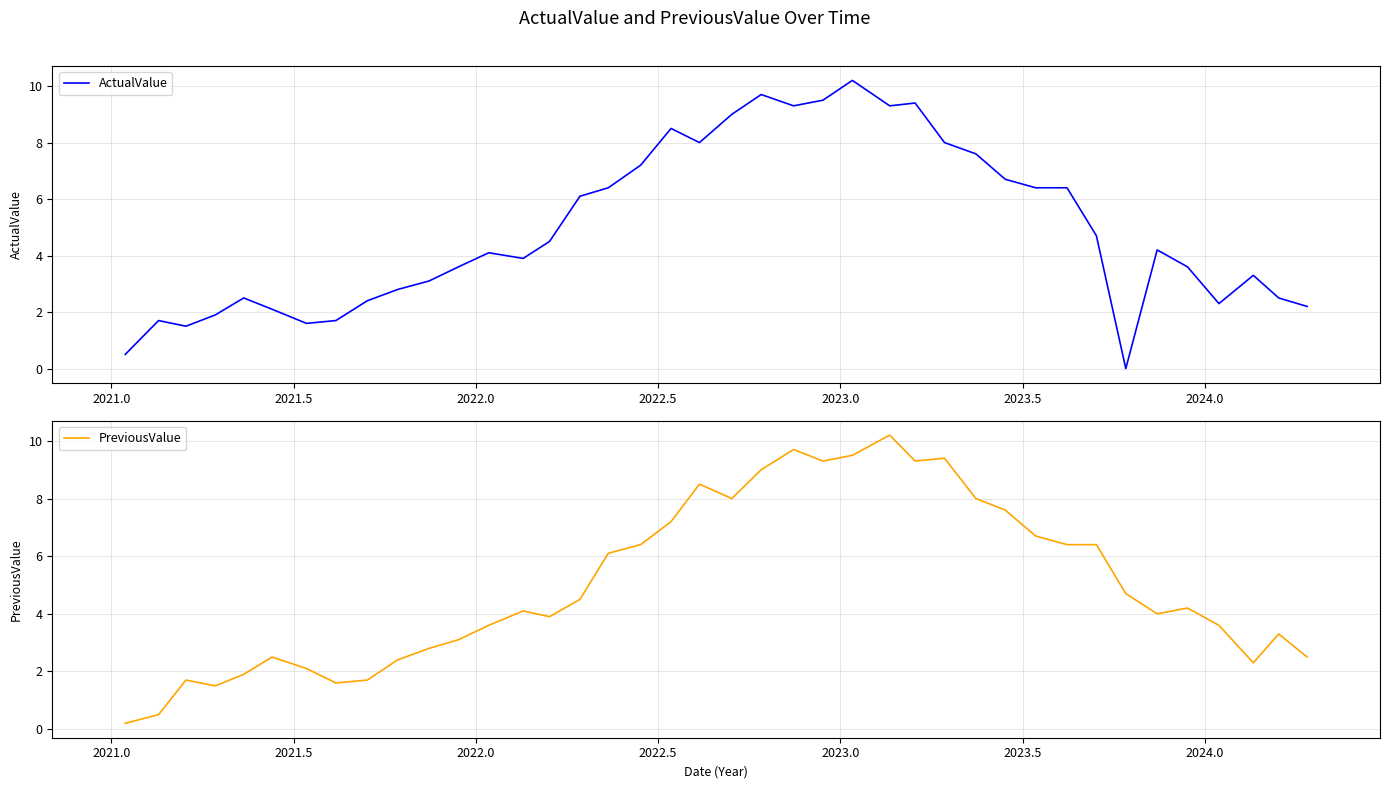

How many values in the PreviousValue series exceed 4?

21